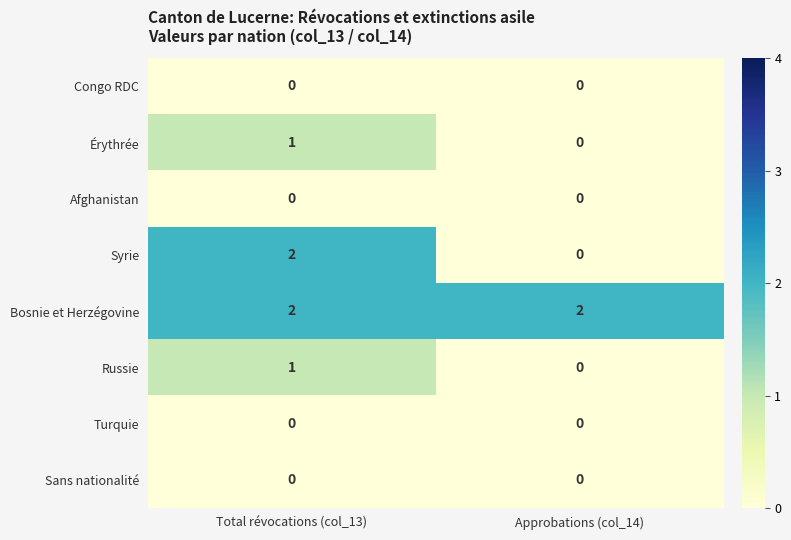

Which series has the largest range (max minus min)?

Syrie